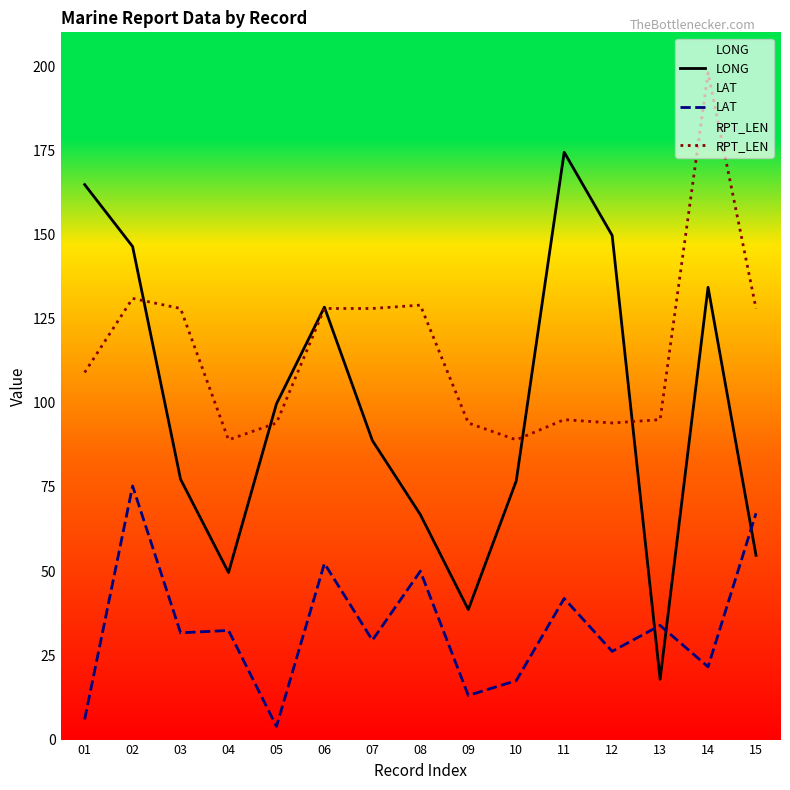

Between 05 and 08, which series saw the biggest shift?

LAT